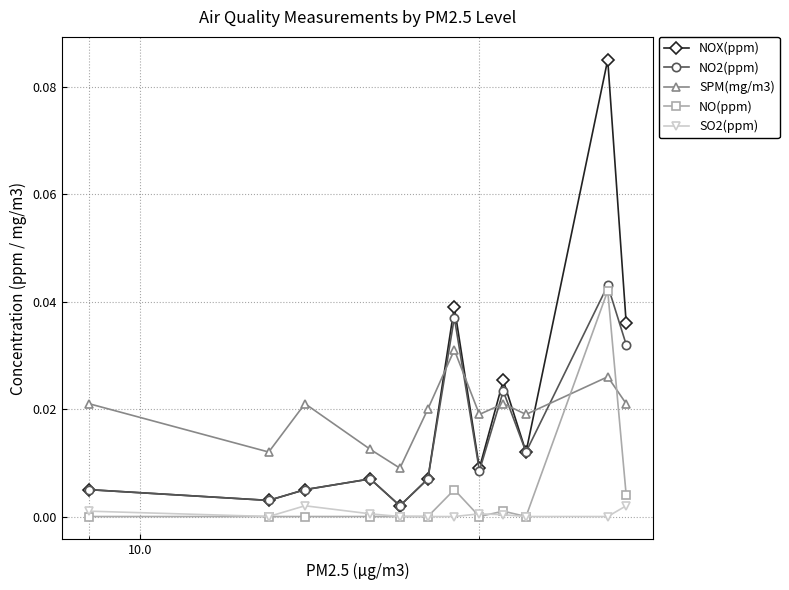

True or false: SO2(ppm) and NOX(ppm) intersect in this chart.

False